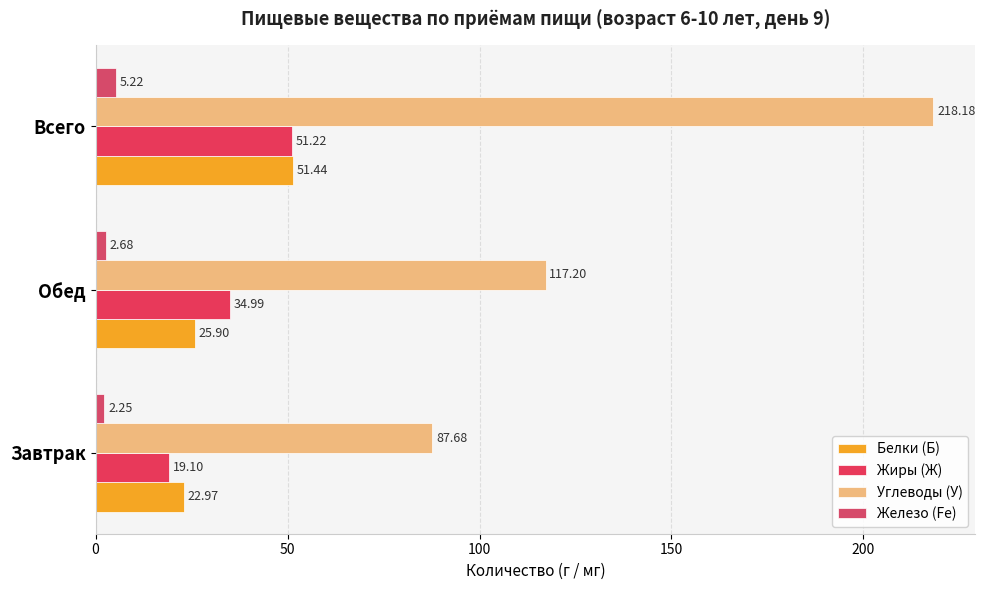

Reading left to right, what are all the values shown in this chart?

Белки (Б): 23.0	25.9	51.4
Жиры (Ж): 19.1	35.0	51.2
Углеводы (У): 87.7	117.2	218.2
Железо (Fe): 2.2	2.7	5.2